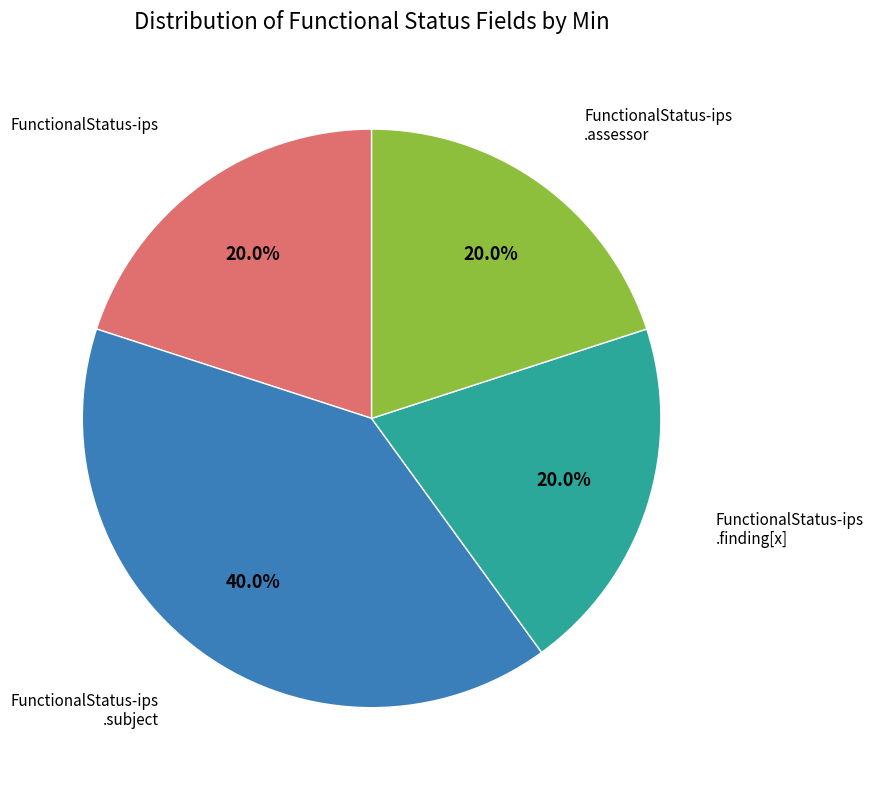

How many segments does this pie chart have?

4